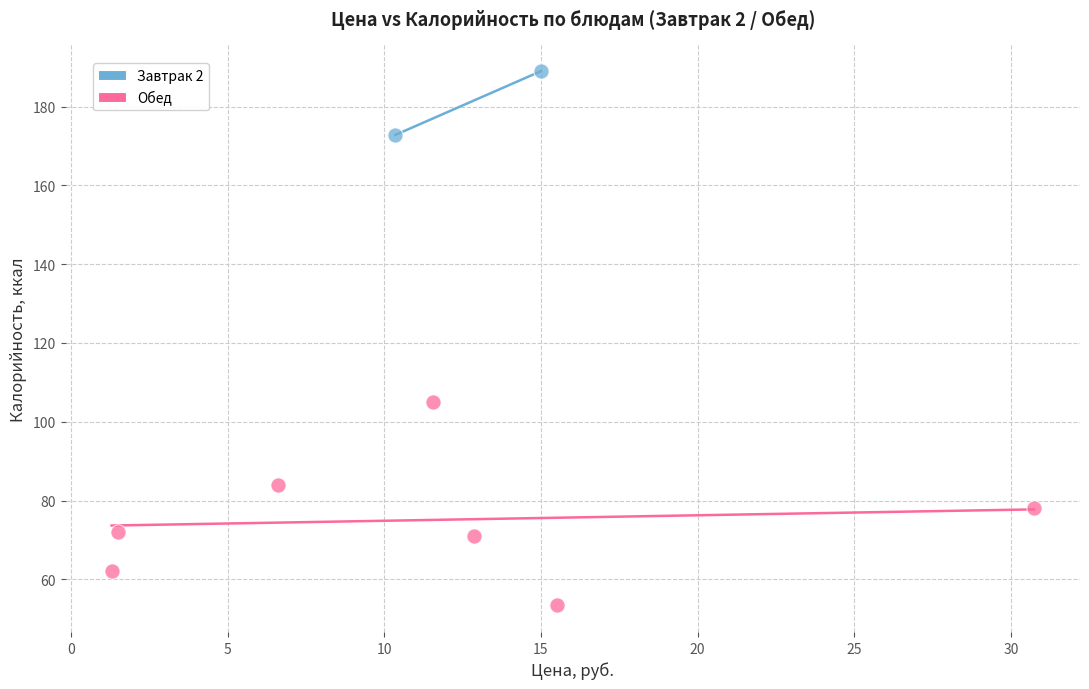

What are all the series names shown in the legend?

Завтрак 2, Обед